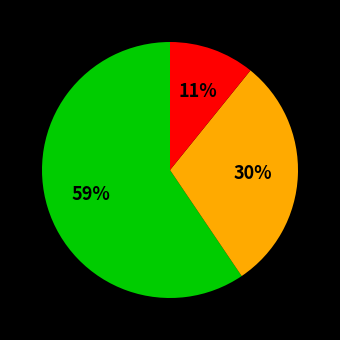

Is there a majority slice in this chart?

Yes